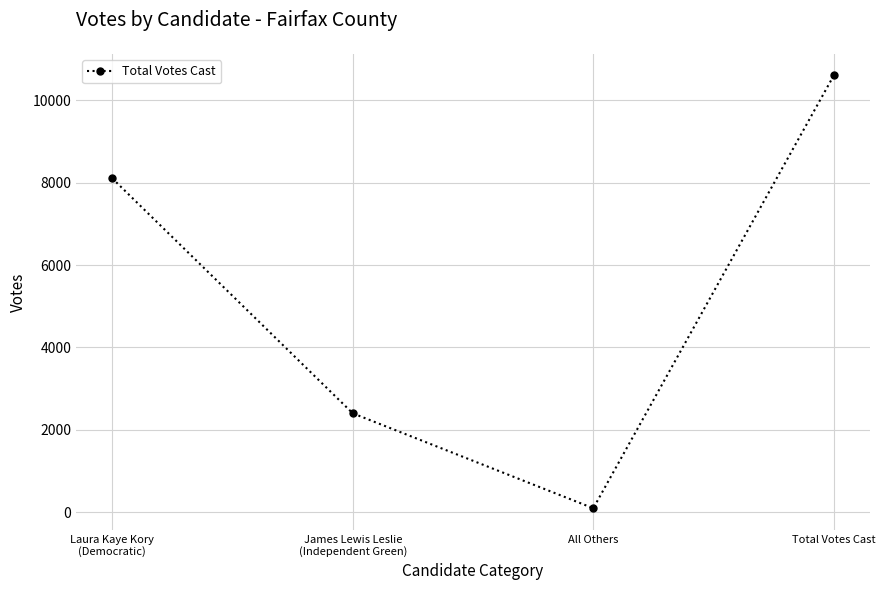

Which has a higher value, Total Votes Cast or All Others?

Total Votes Cast